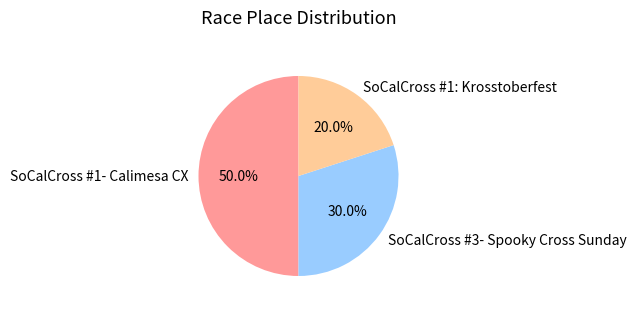

To the nearest percent, what is the difference between the largest and smallest slice percentages?

30%